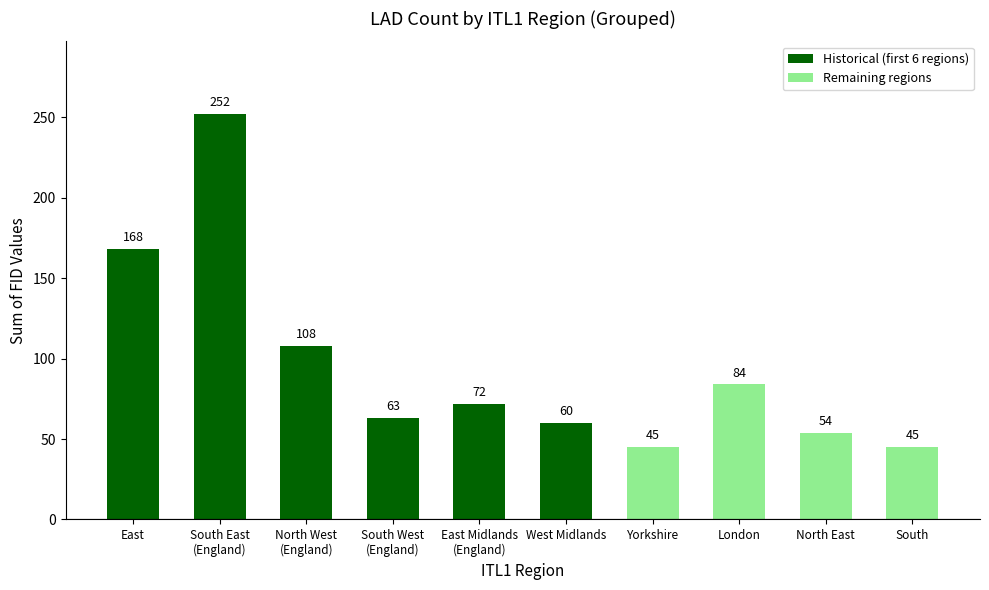

Which category has the highest value across all series?

South East
(England)